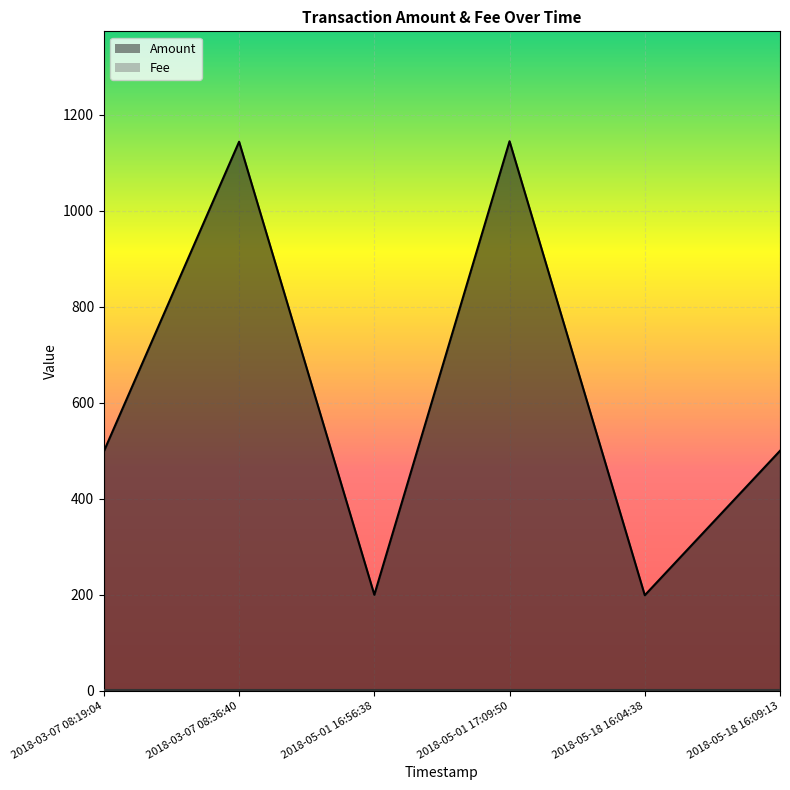

What is the difference between the second highest and second lowest values?

944